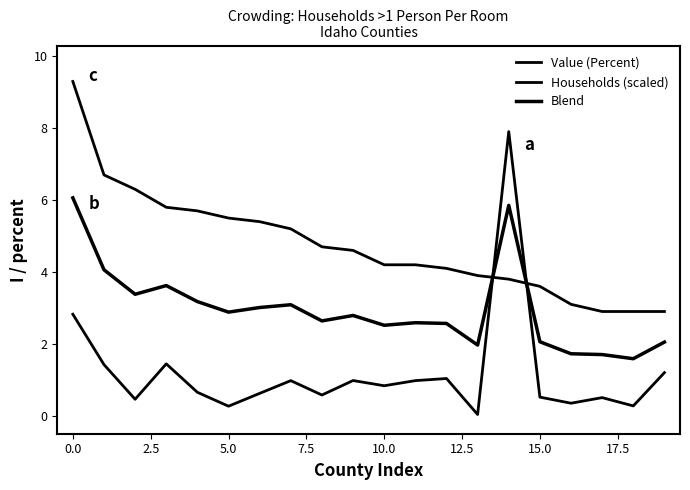

Does the chart display data point markers on the line(s)?

No